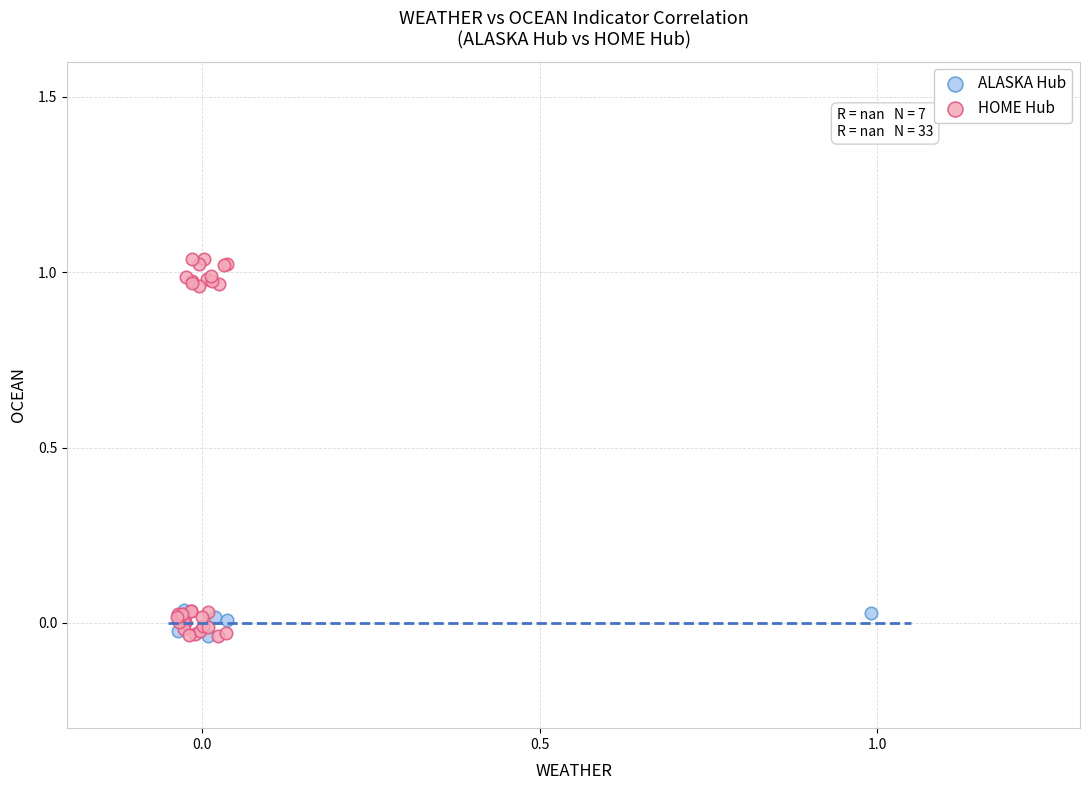

Which series contains the highest Y value?

HOME Hub